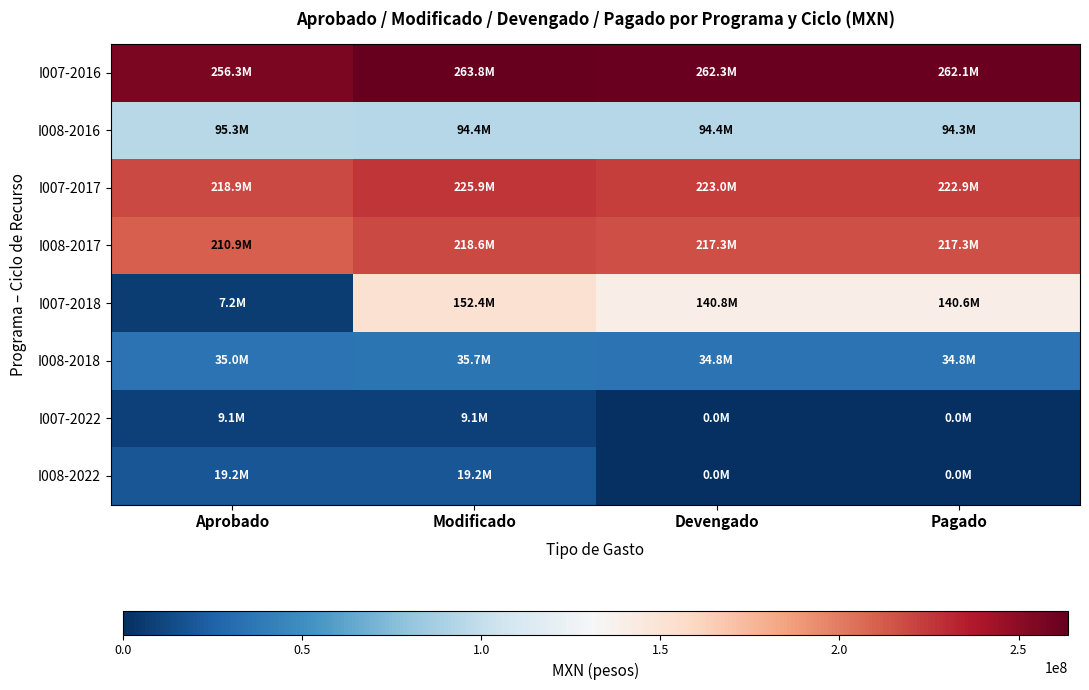

Which has a higher value, Pagado or Aprobado?

Pagado